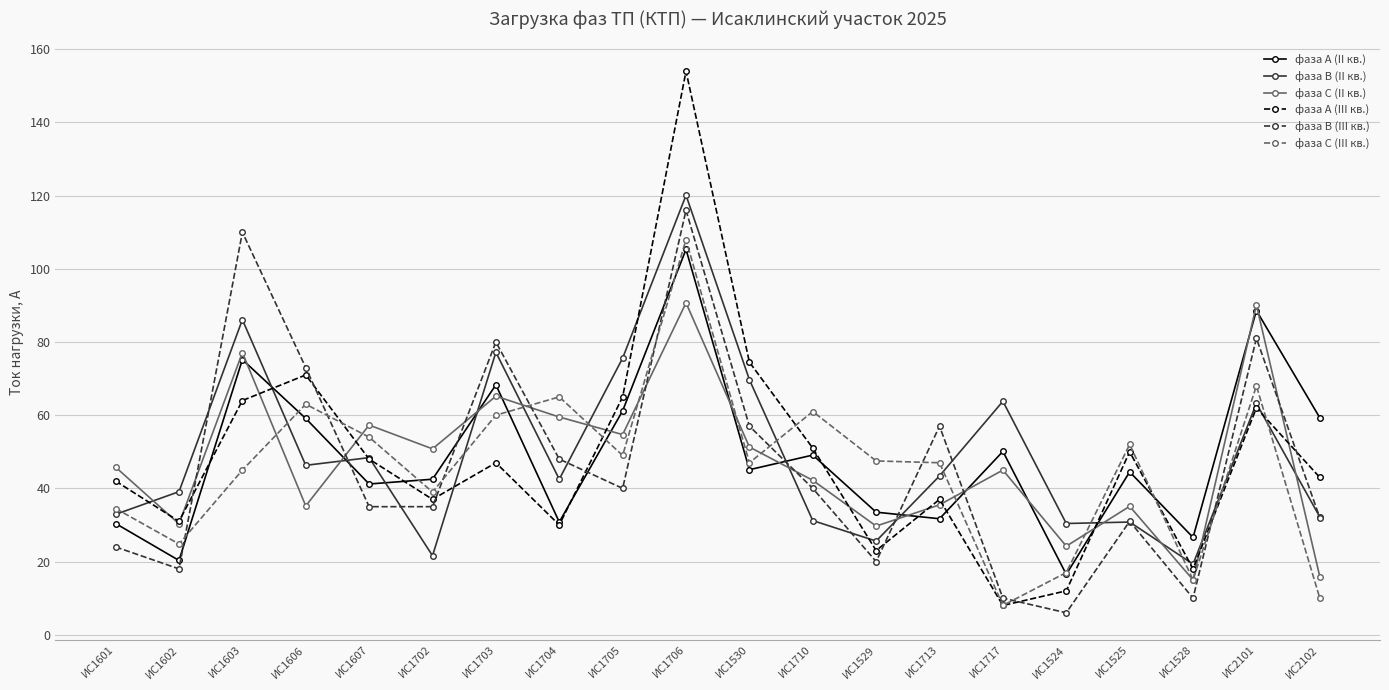

Read the фаза С (II кв.) value at ИС1602.

30.3